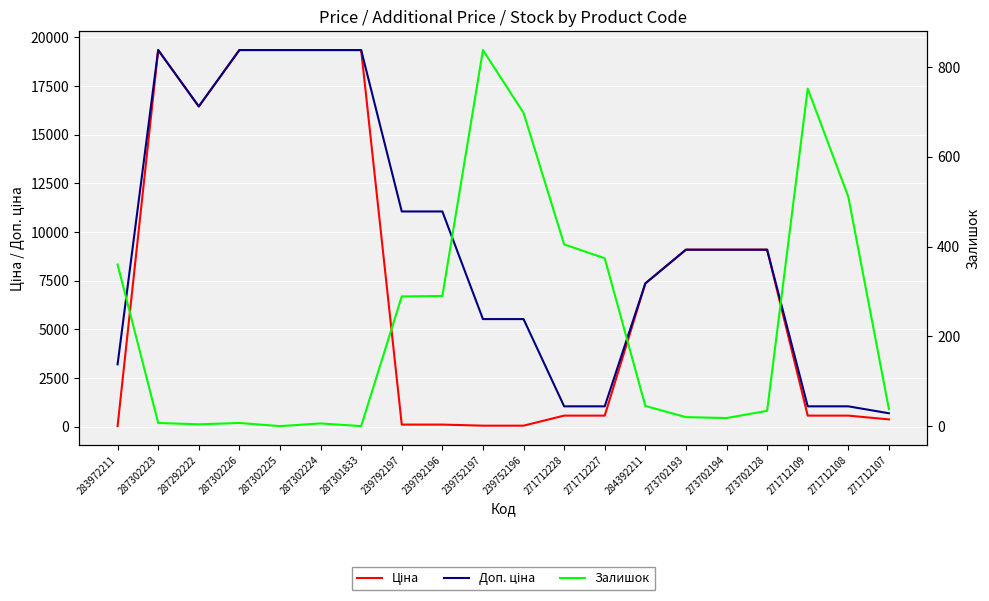

How many times do Залишок and Ціна cross each other?

5